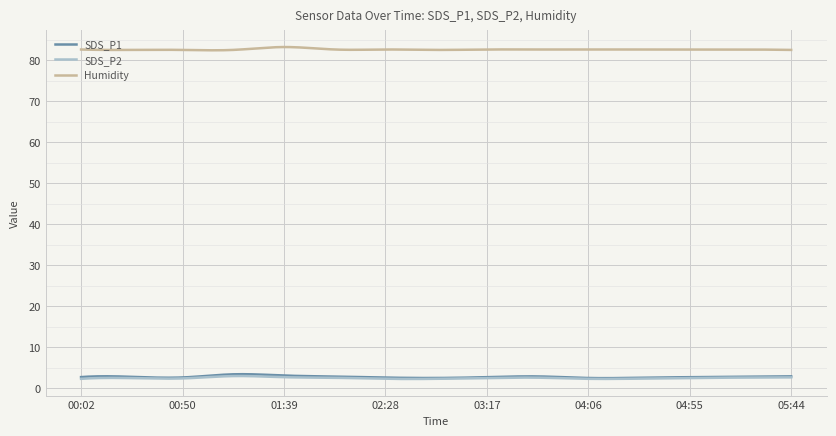

True or false: SDS_P2 and Humidity intersect in this chart.

False